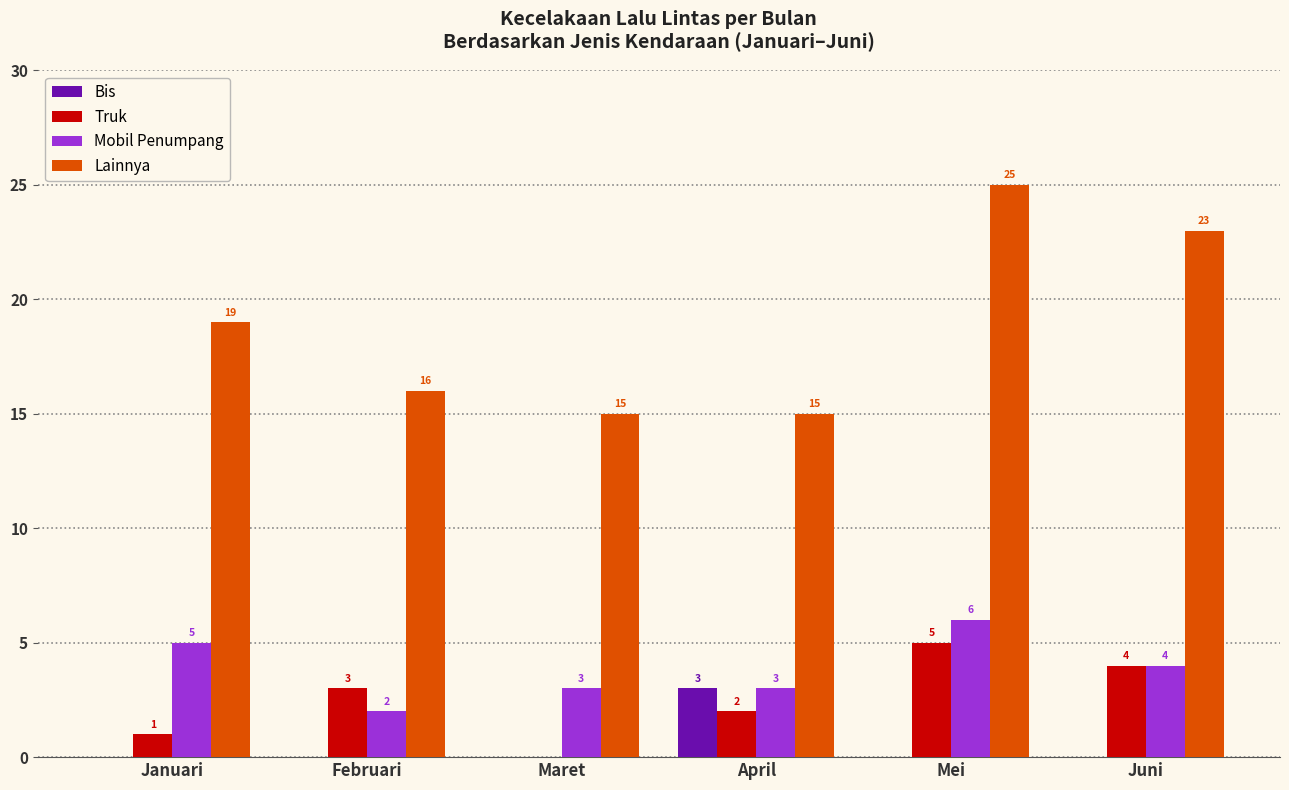

Read the Truk value at Mei.

5